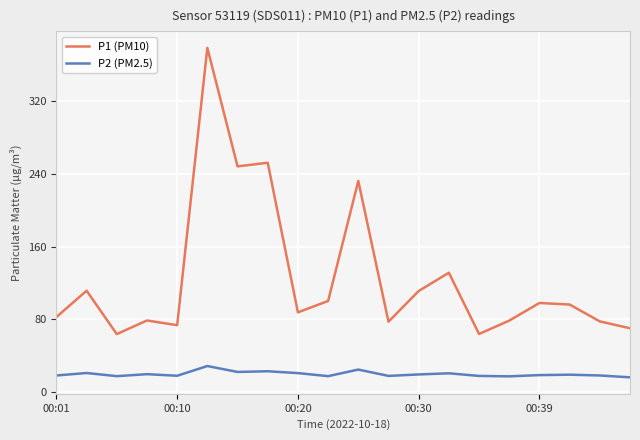

True or false: P1 (PM10) and P2 (PM2.5) cross at least once.

False